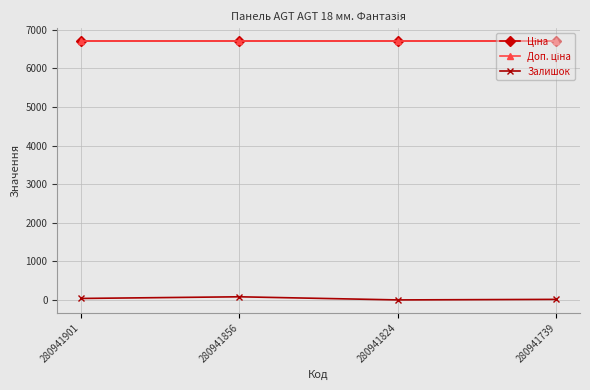

Reading right to left, extract all data points from this chart.

Ціна: 6710.2	6710.2	6710.2	6710.2
Доп. ціна: 6710.2	6710.2	6710.2	6710.2
Залишок: 14.0	0.0	81.0	38.0